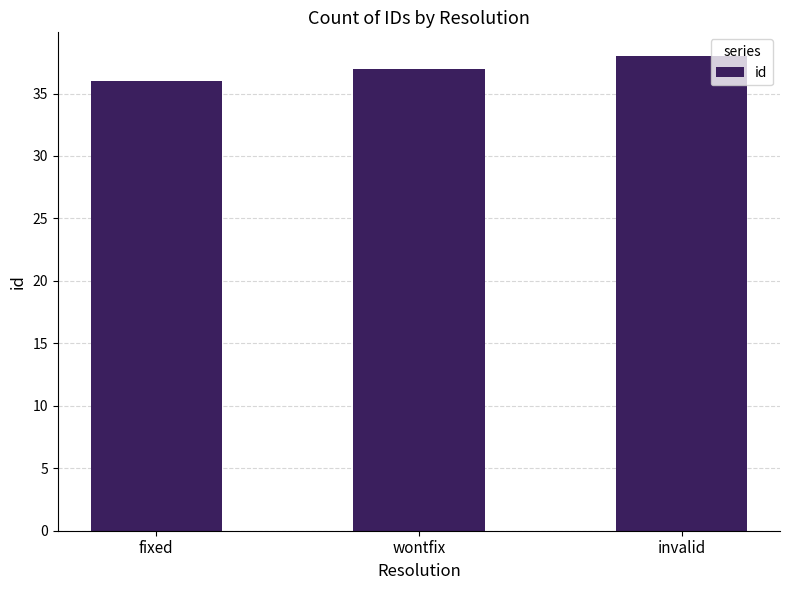

What position from the left is wontfix?

2